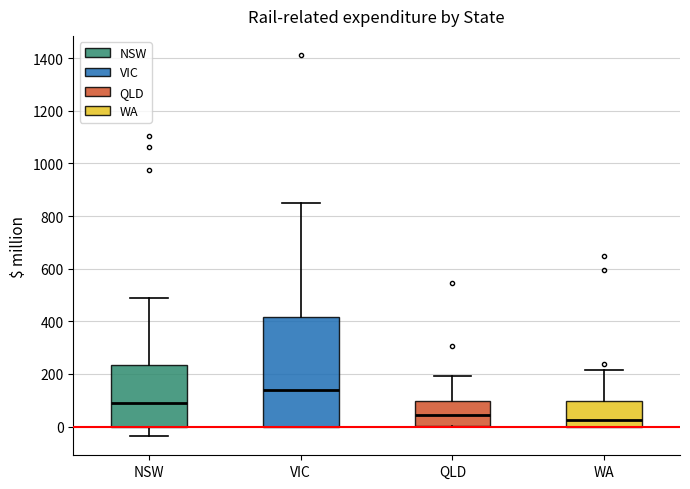

Comparing the boxes themselves (not the whiskers), which one is the tallest?

VIC